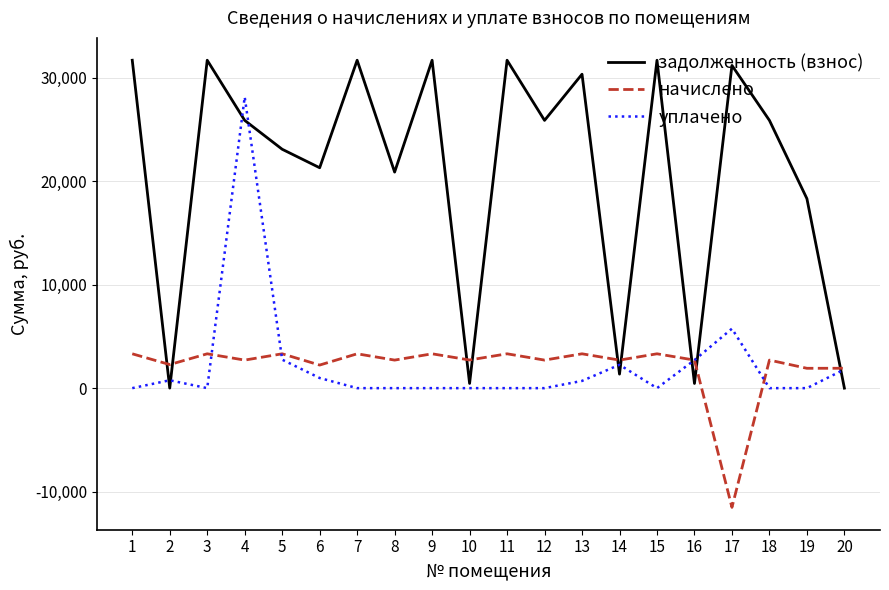

What is the total value across all series at 11?

35024.7